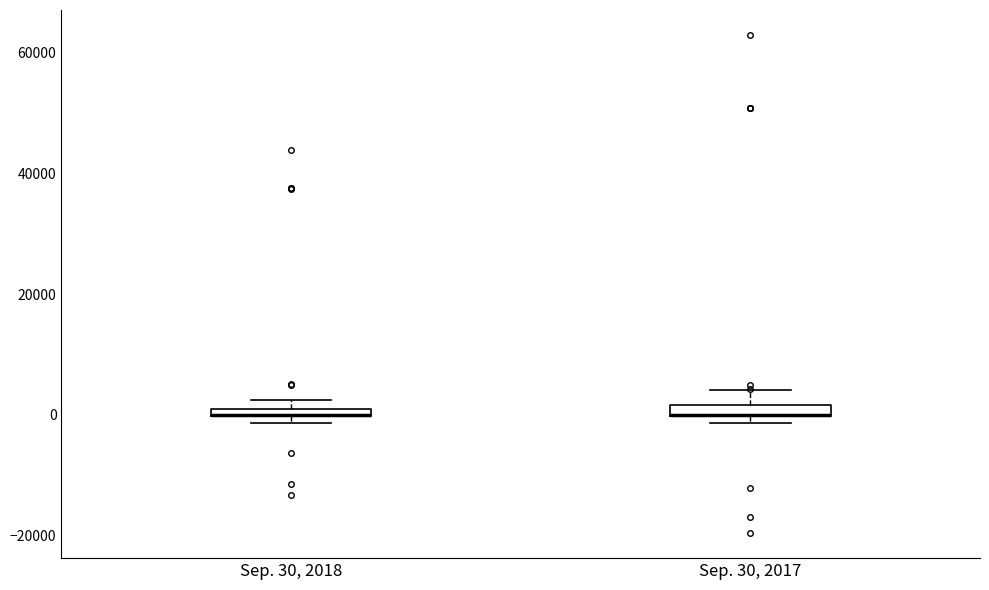

Where is the upper edge of the box for Sep. 30, 2018 on the y-axis? The values are not printed on the chart, so give them approximately, as read against the axis.

2000